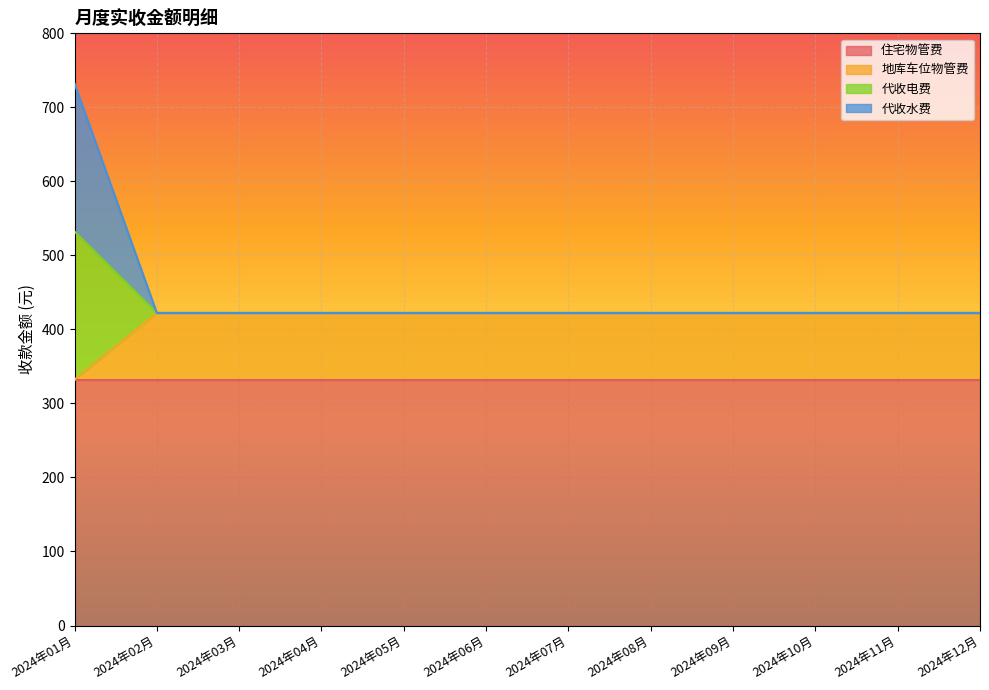

True or false: 代收电费 and 地库车位物管费 intersect in this chart.

False